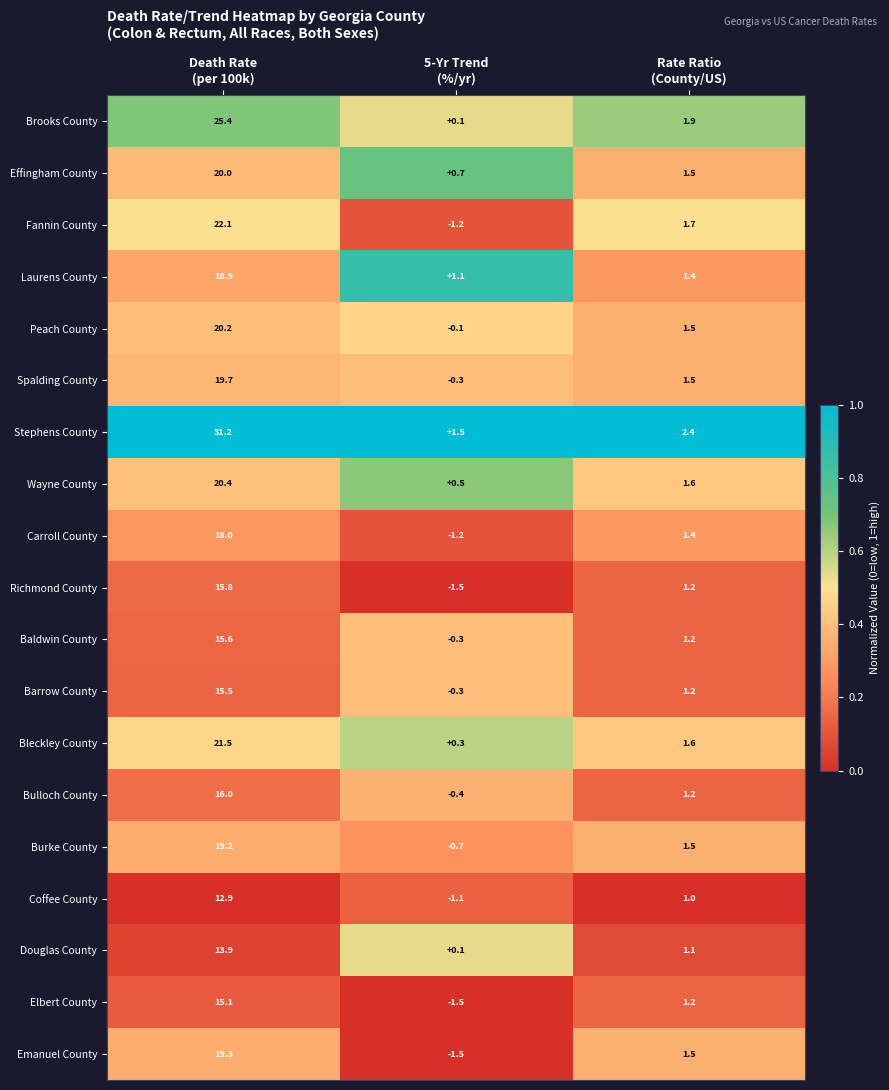

Which series has the largest range (max minus min)?

Stephens County